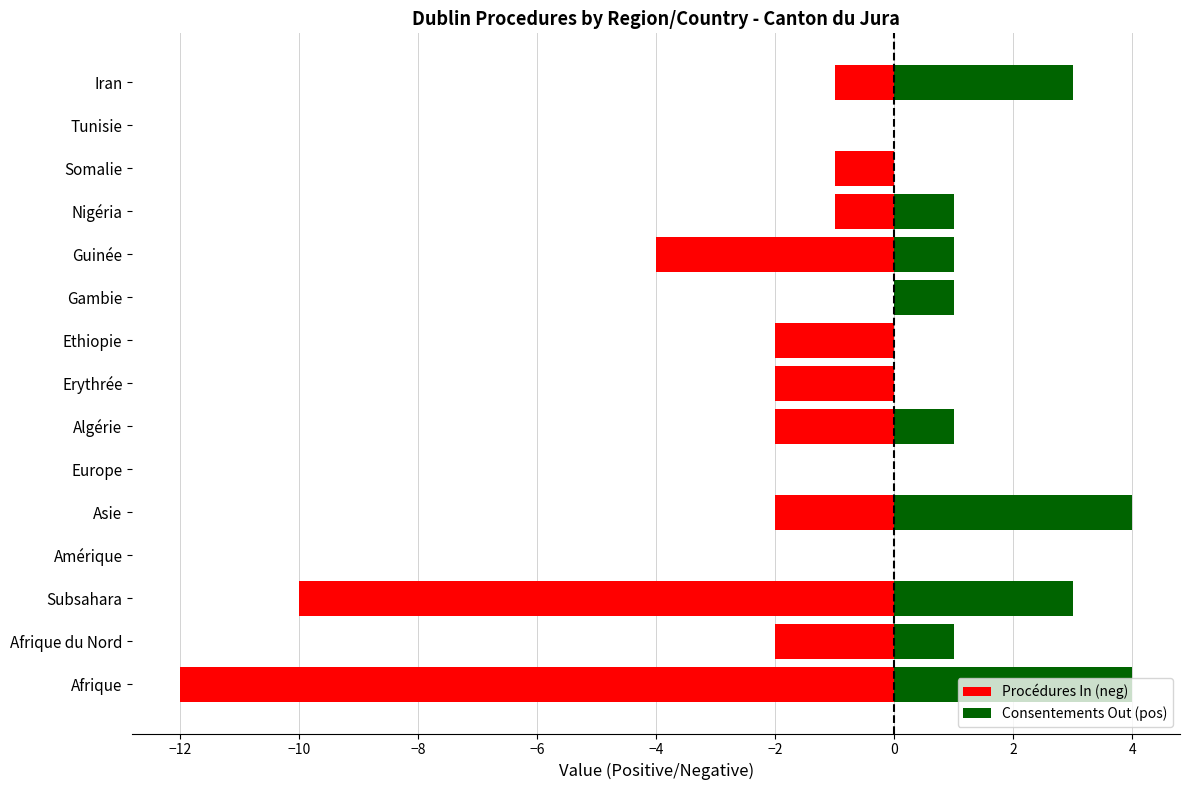

List the series in order of their overall mean, lowest first.

Procédures In (neg), Consentements Out (pos)